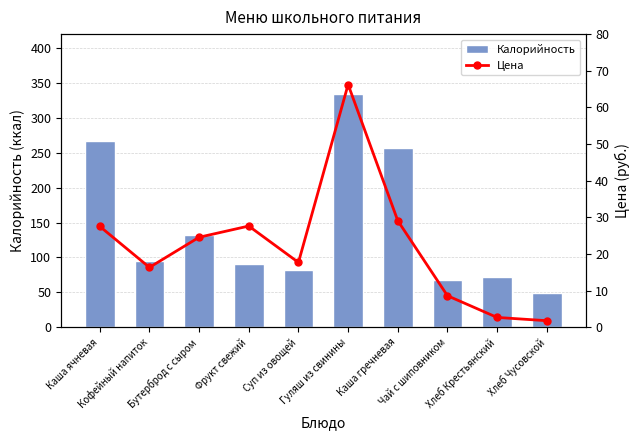

What is the lowest value of the Калорийность series?

49.6